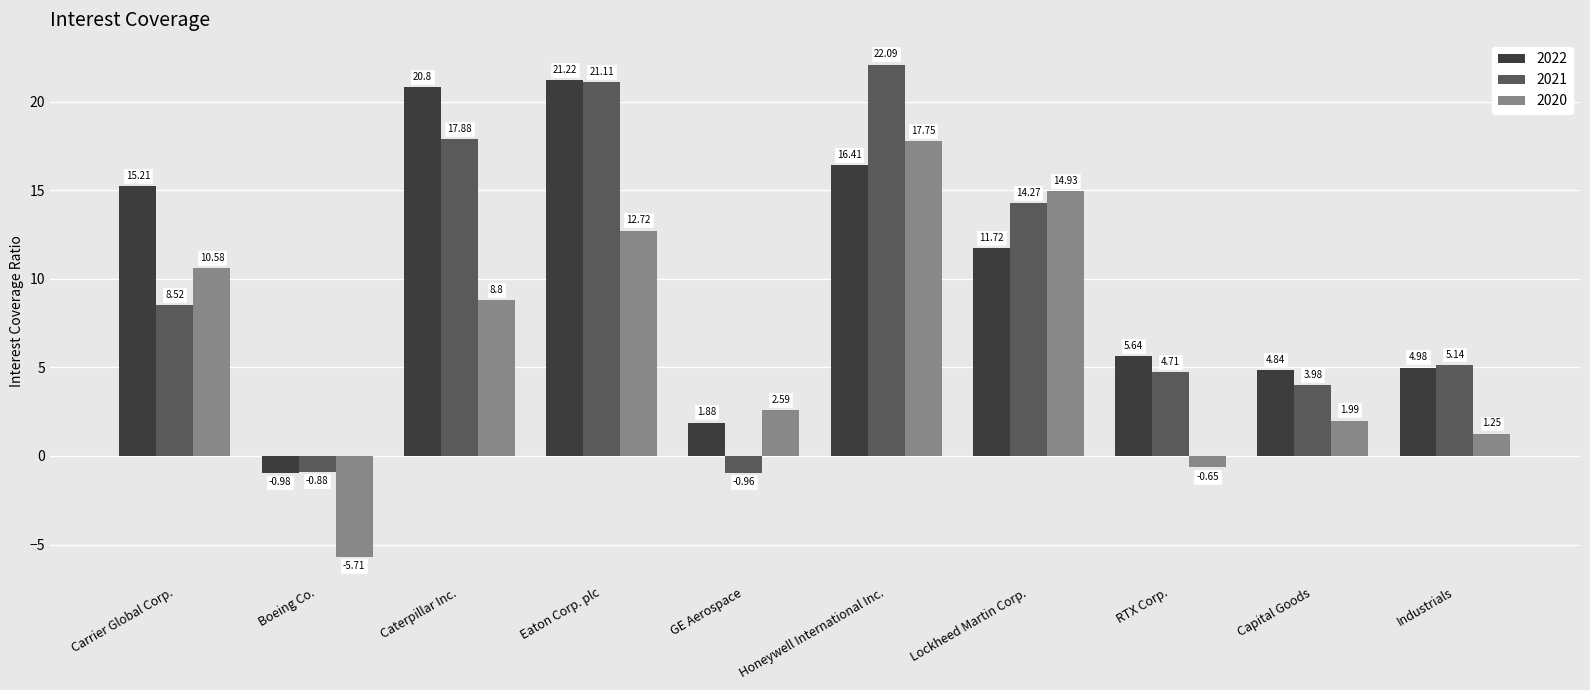

Does the chart contain any negative values?

Yes